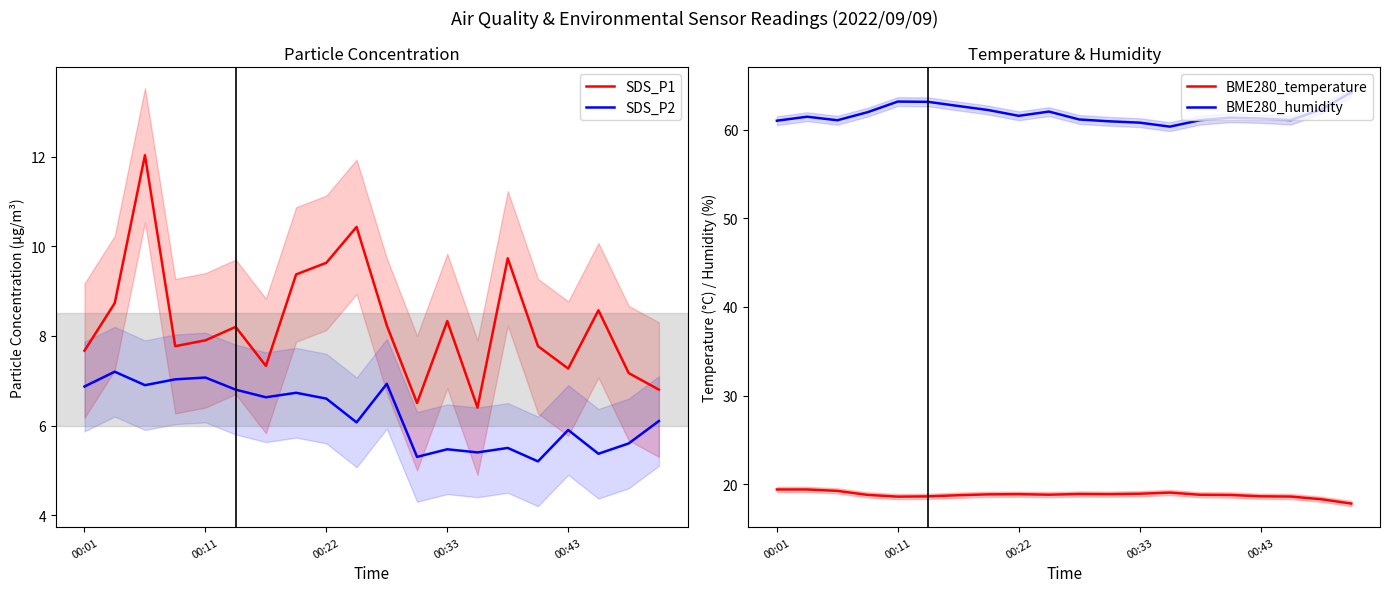

The value of BME280_humidity at 00:33 is 38.3. True or false?

False